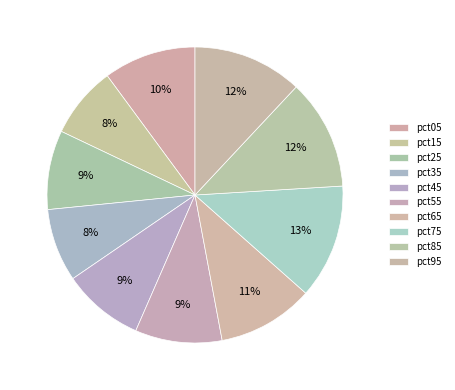

What is the smallest slice in the pie chart?

pct15